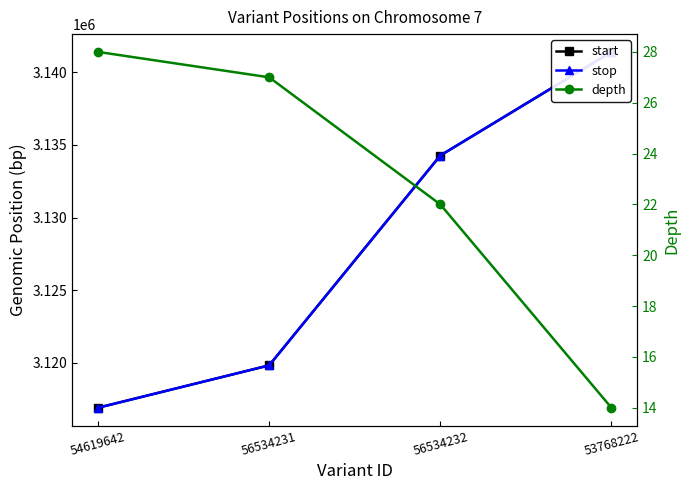

What is the minimum value for depth?

14